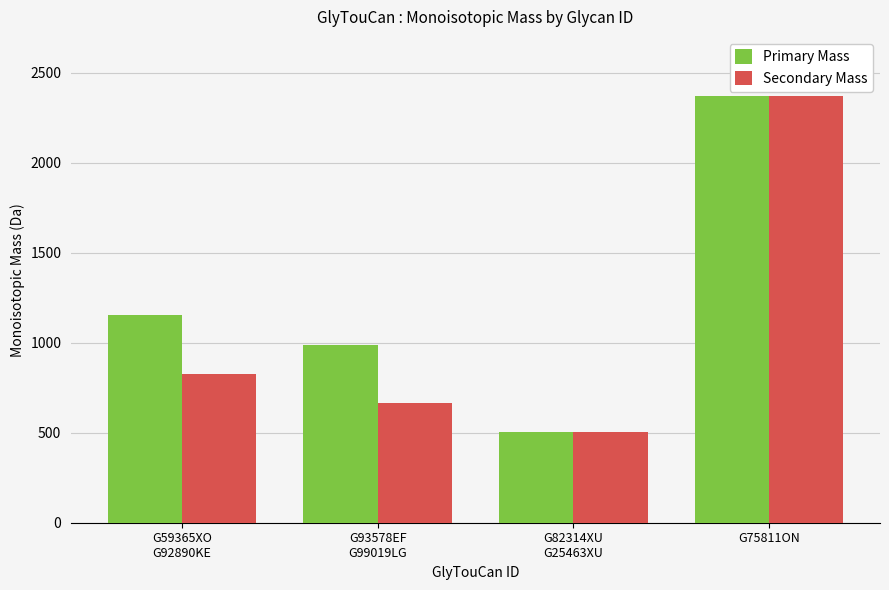

List the series in order of their overall mean, lowest first.

Secondary Mass, Primary Mass